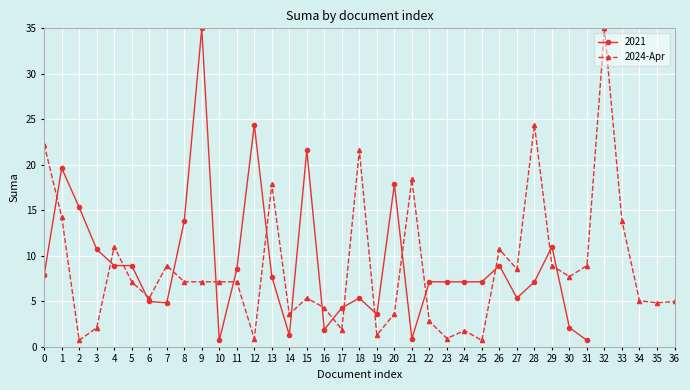

The value of 2024-Apr at 17 is 3.4. True or false?

False